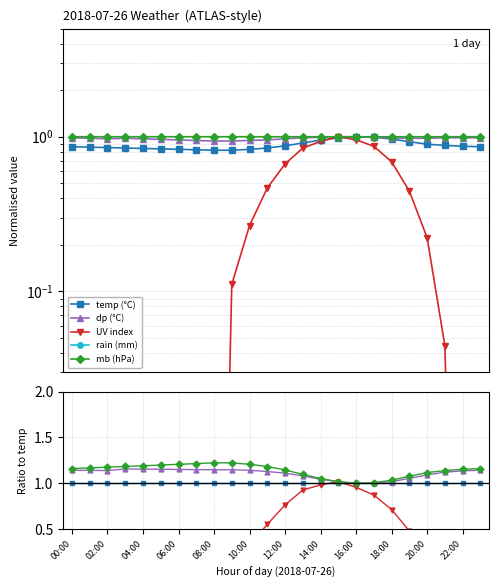

Does the chart have visible grid lines?

Yes